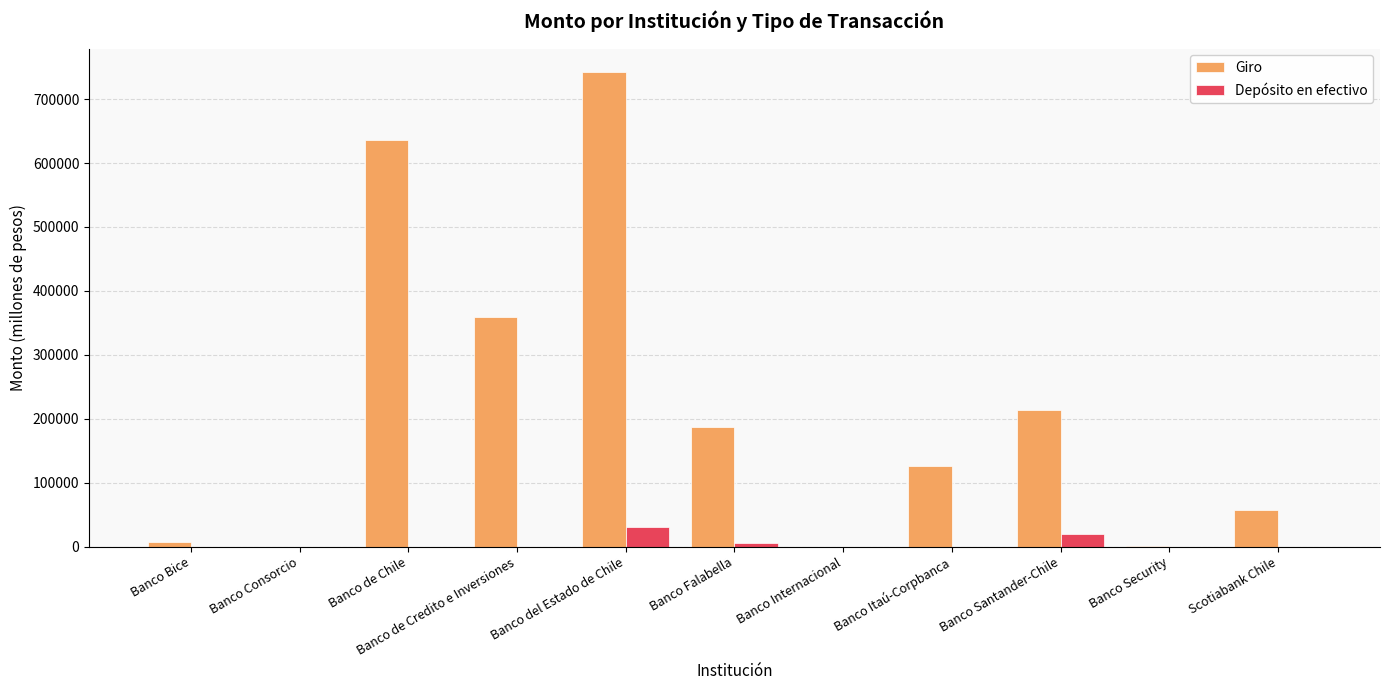

What is the difference between the Giro values at Banco Falabella and Banco Consorcio?

186839.8